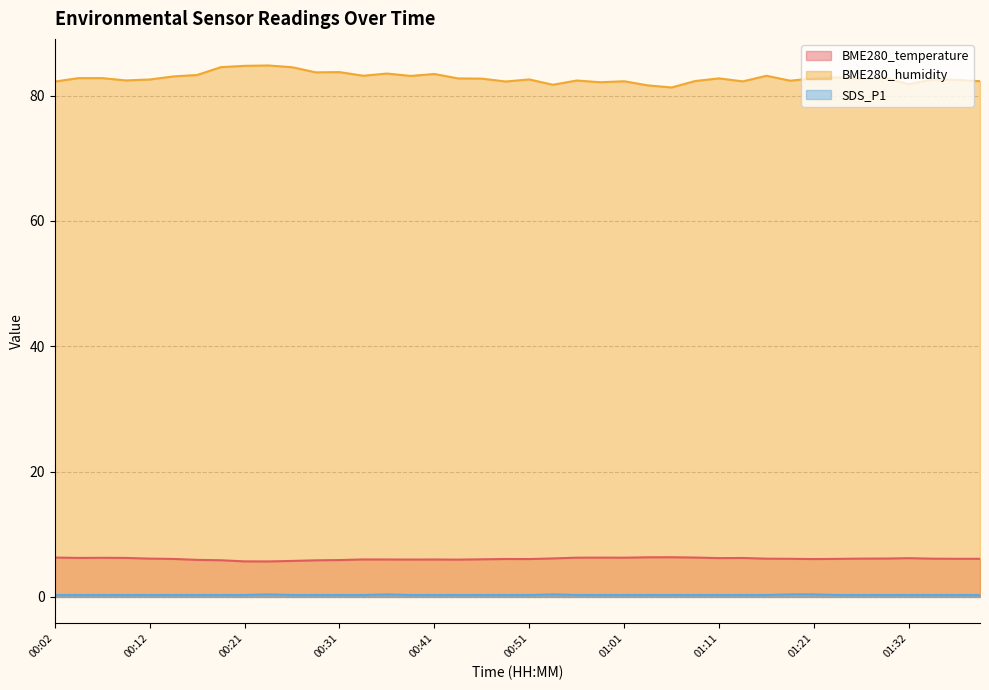

Where is BME280_humidity nearest to the value 83?

00:14